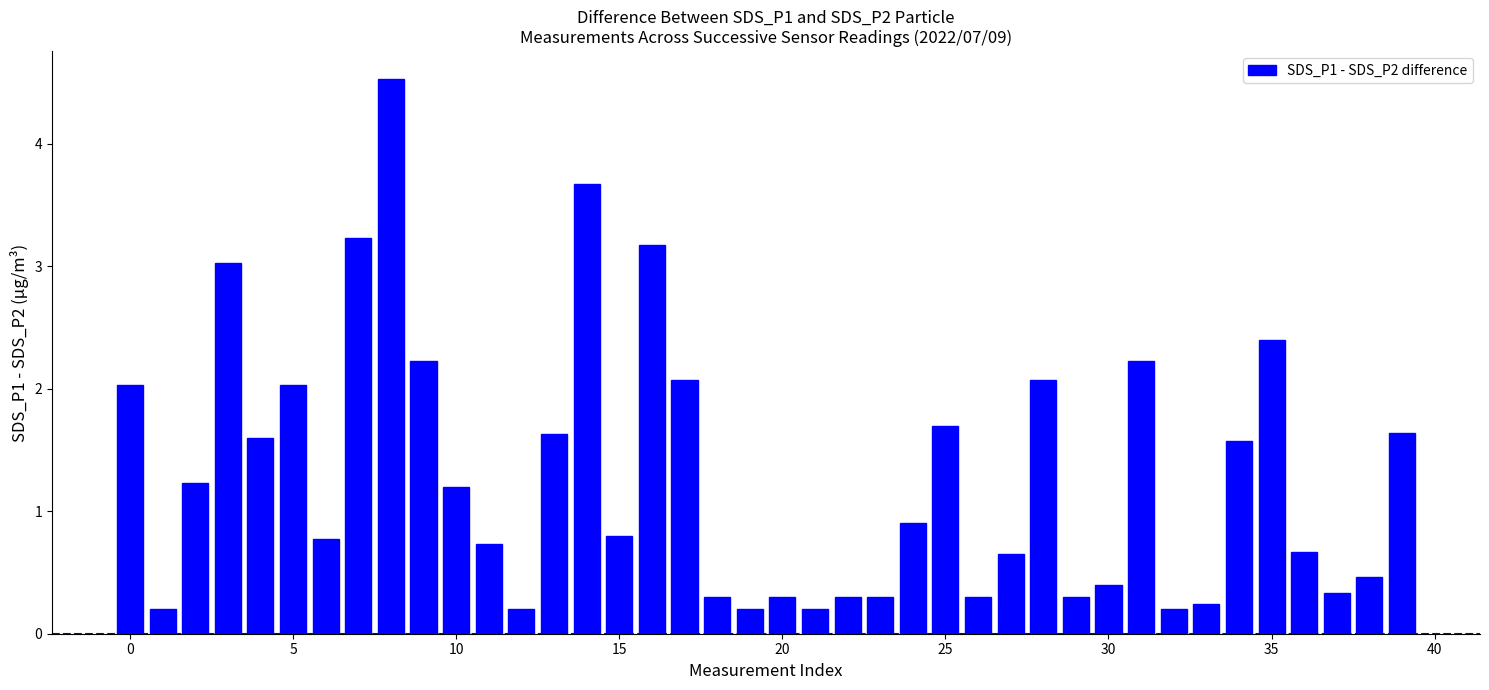

What is the value of the 16th bar from the left?

0.8